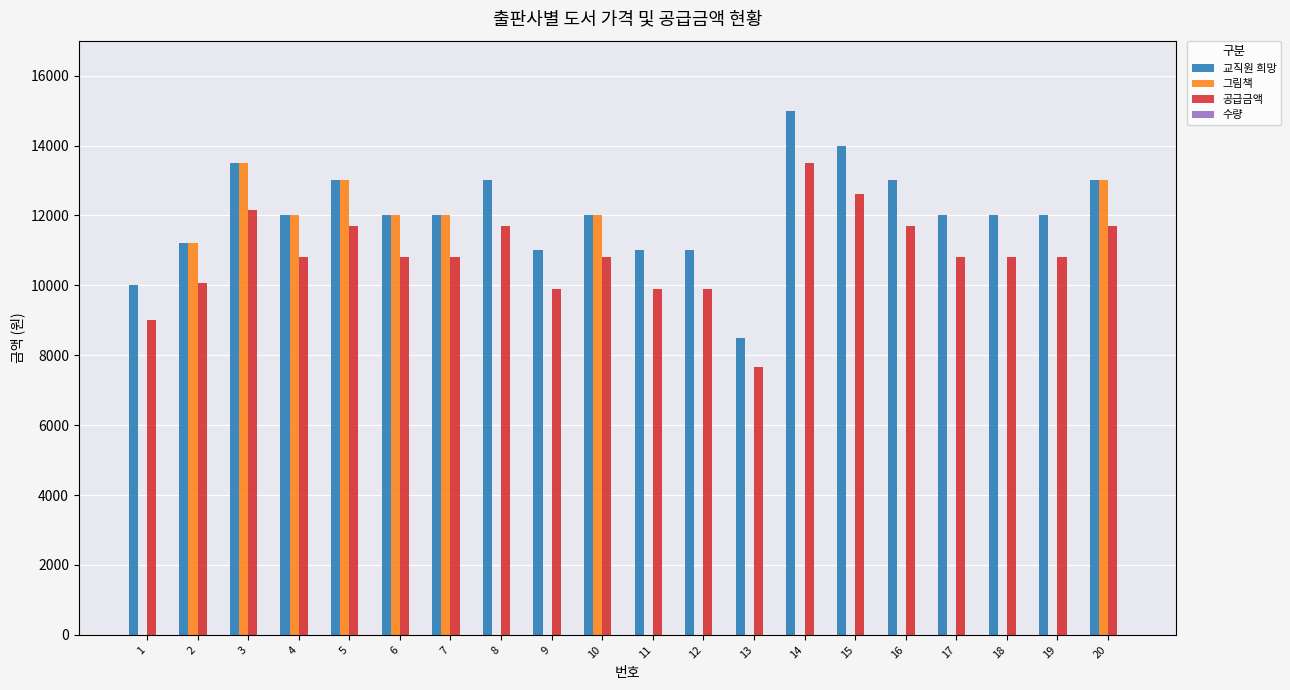

The value of 그림책 at 19 is -6962. True or false?

False